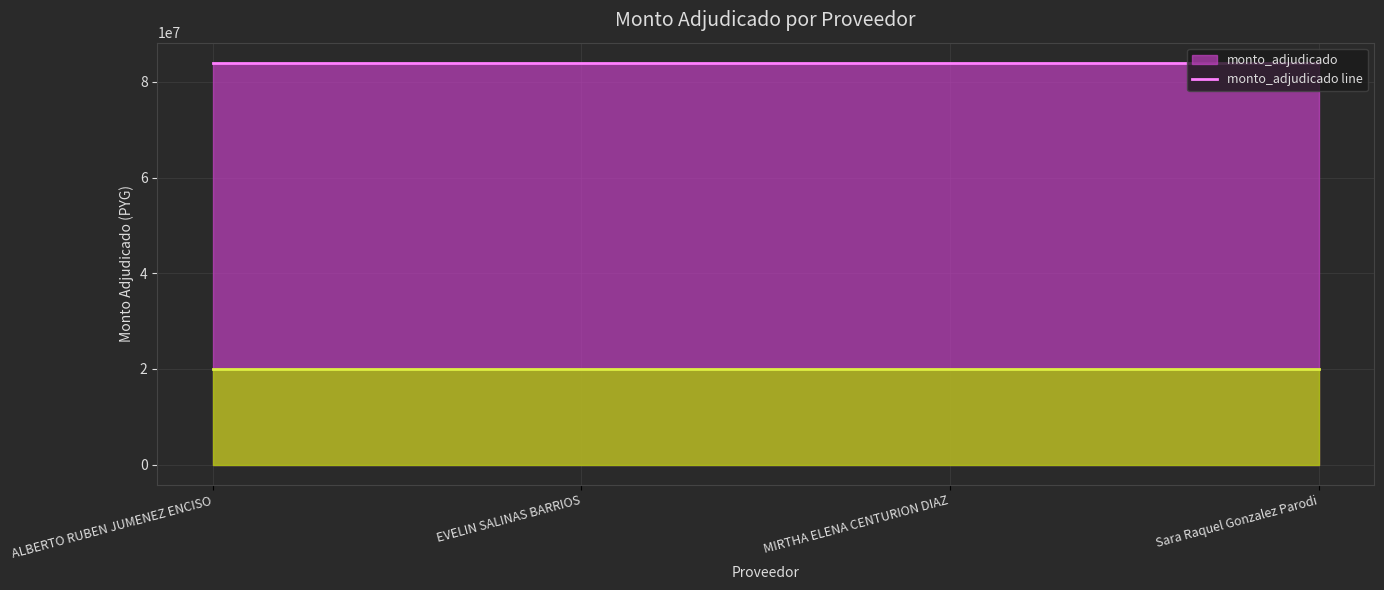

True or false: _sipe and monto_adjudicado intersect in this chart.

False